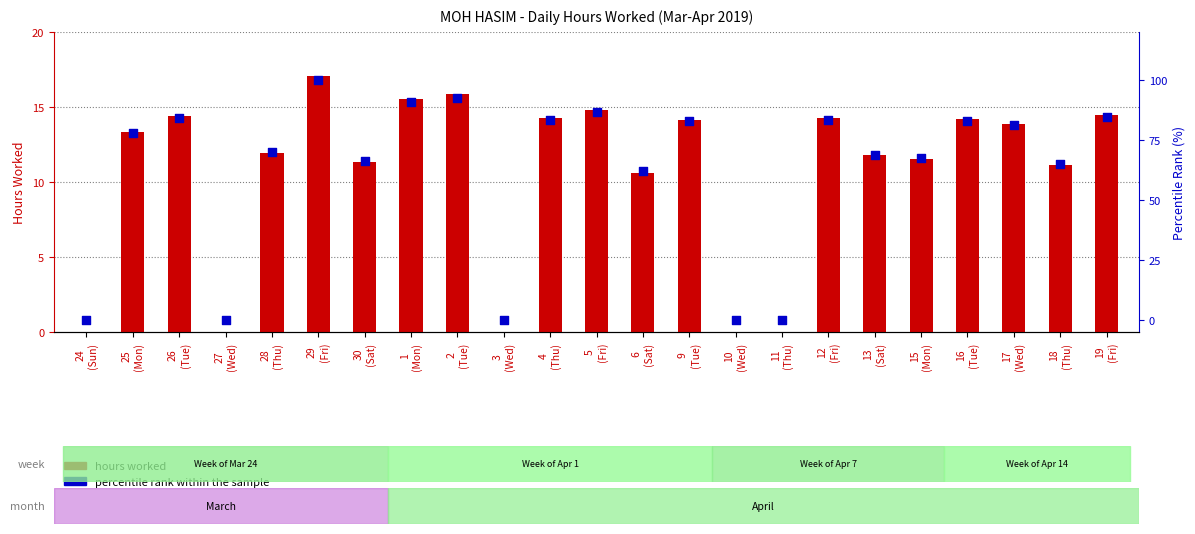

What is the total value across all series at 9
(Tue)?

97.0